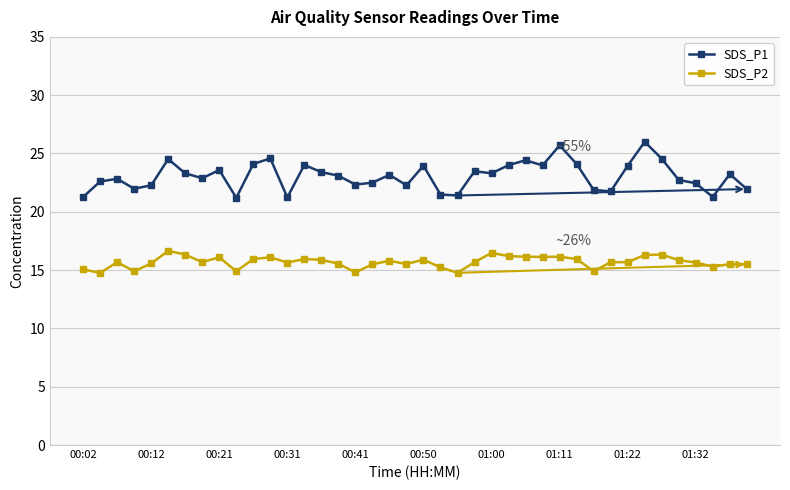

What is the minimum value shown in the chart?

14.8